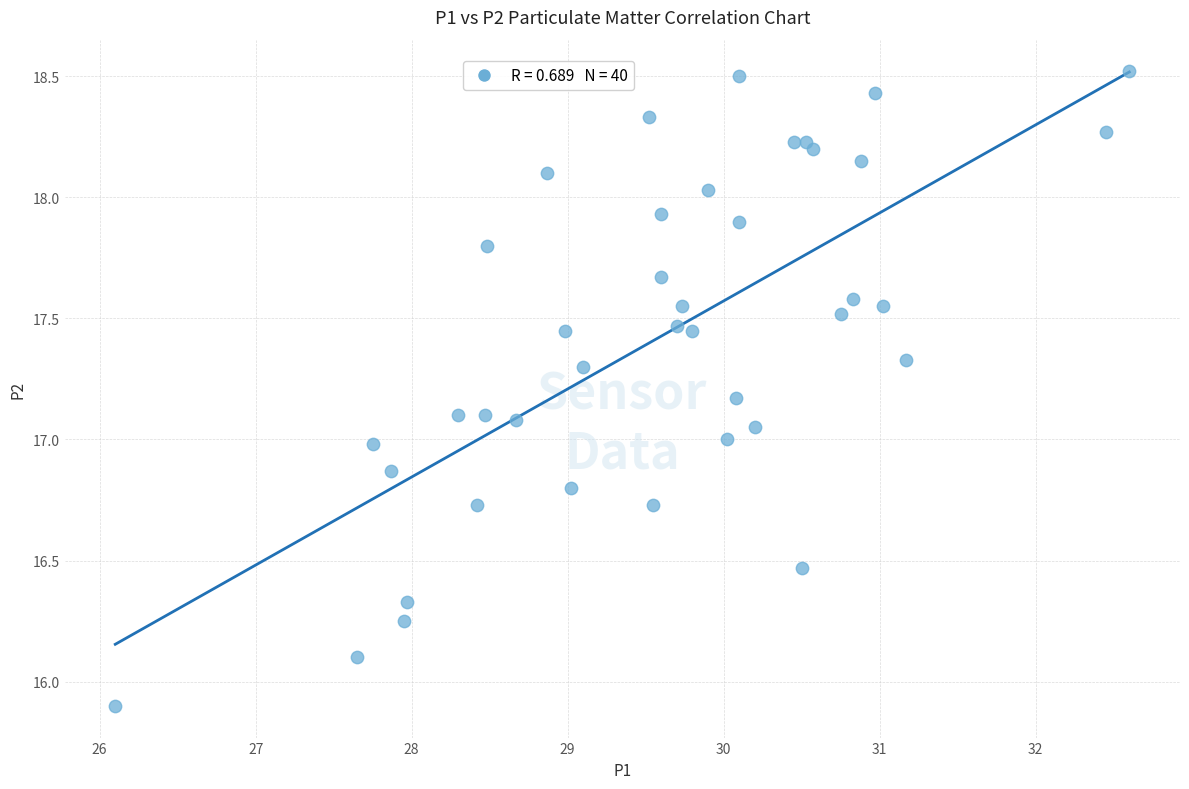

What is the range of Y values (max minus min)?

2.6